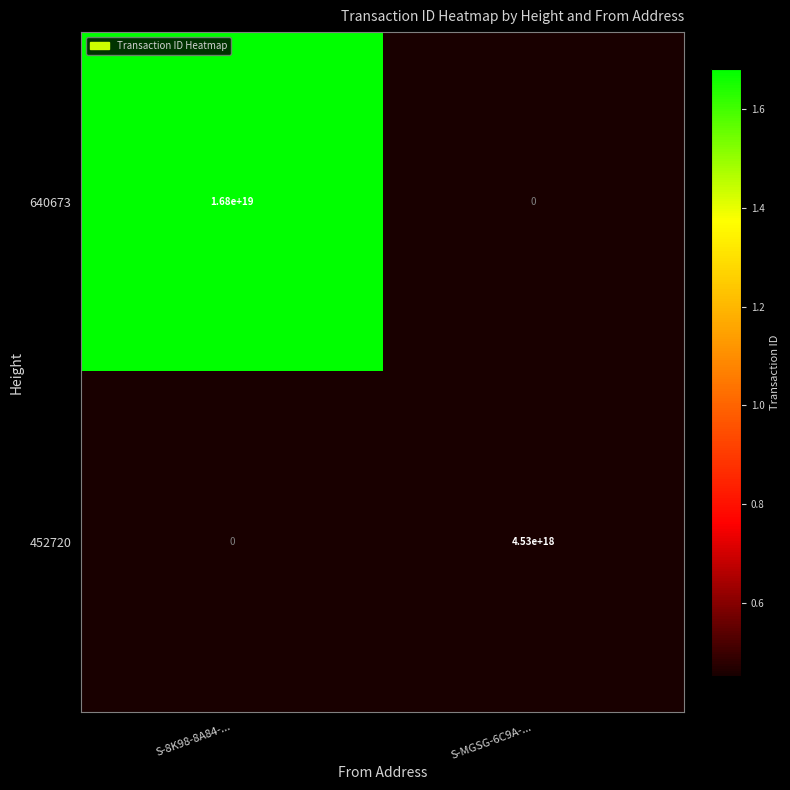

Which series has the largest total across all categories?

640673